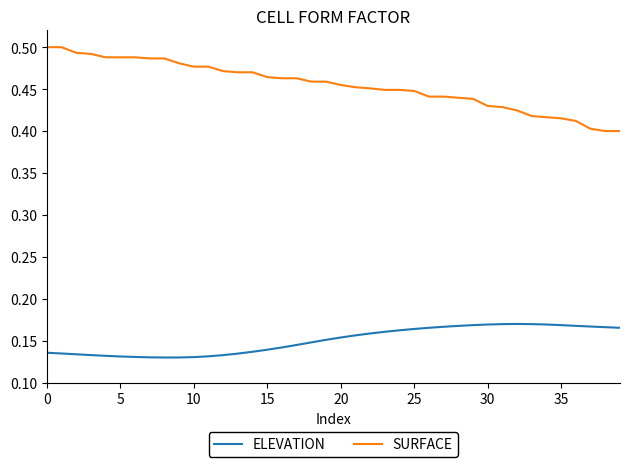

True or false: SURFACE and ELEVATION cross at least once.

False